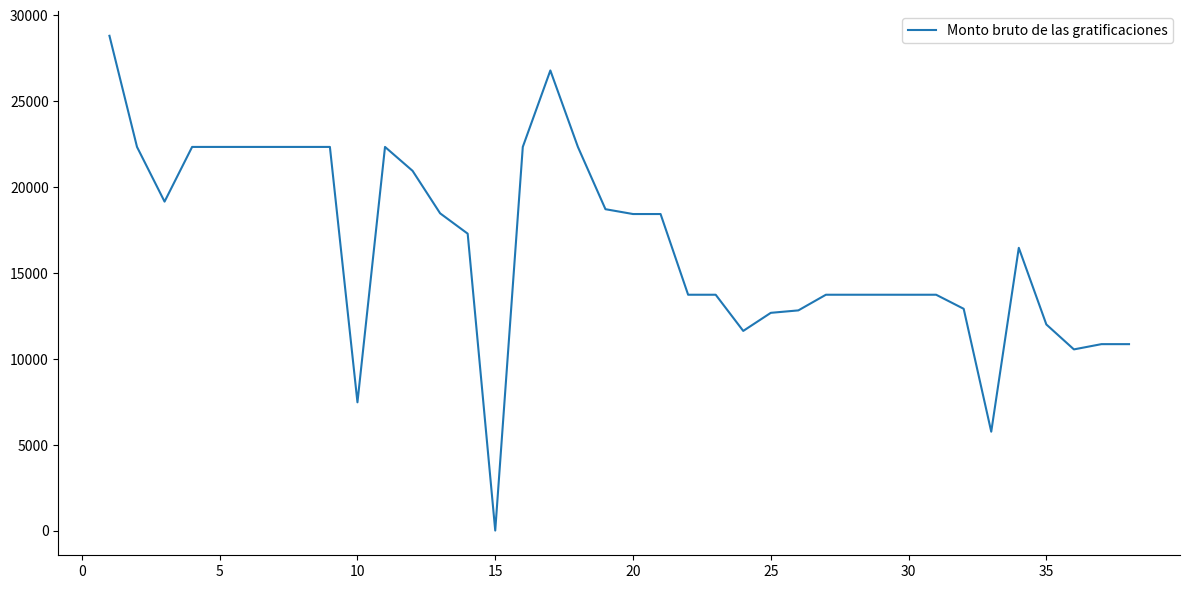

How many lines are shown in the chart?

1